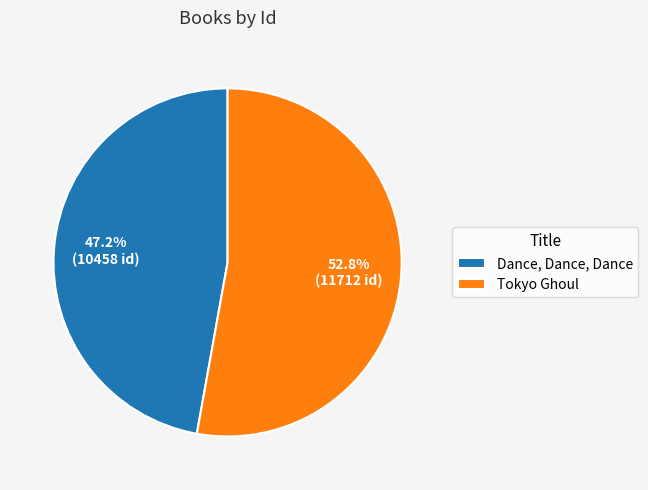

Combined, what portion of the pie is Tokyo Ghoul and Dance, Dance, Dance?

100.0%